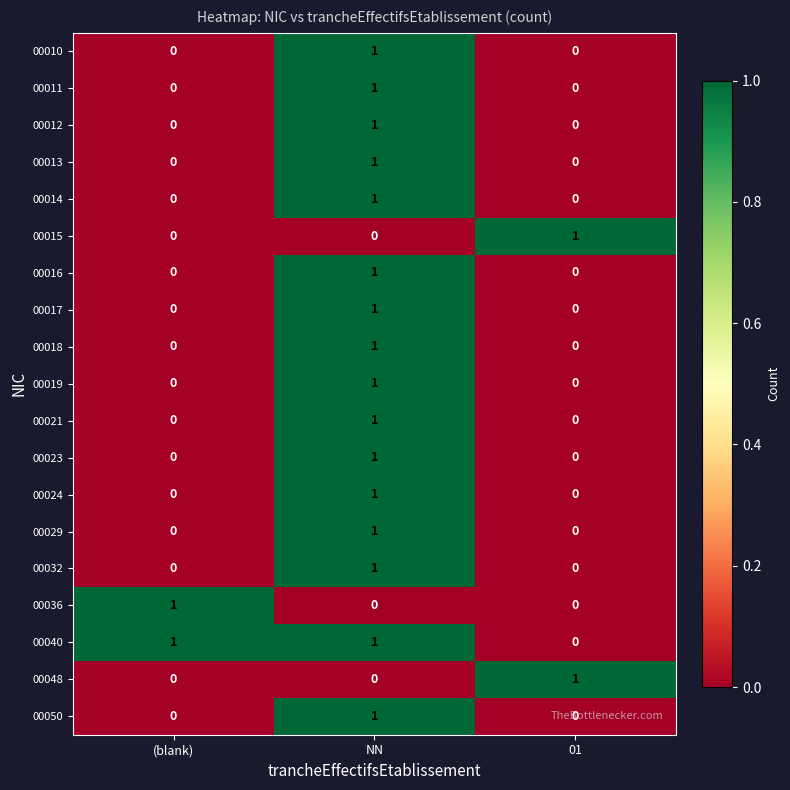

Count the 00012 values in the range 0 to 1.

3